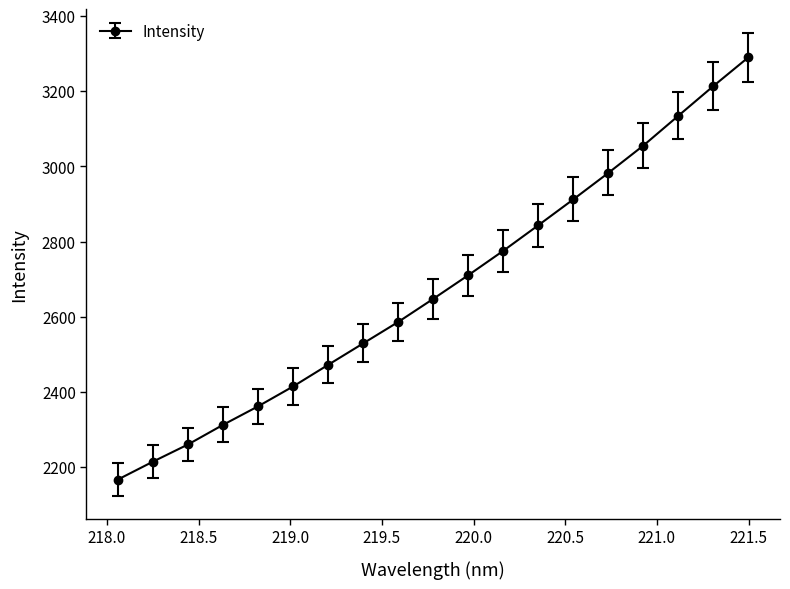

What is the value of the 18th point from the left?

3214.0